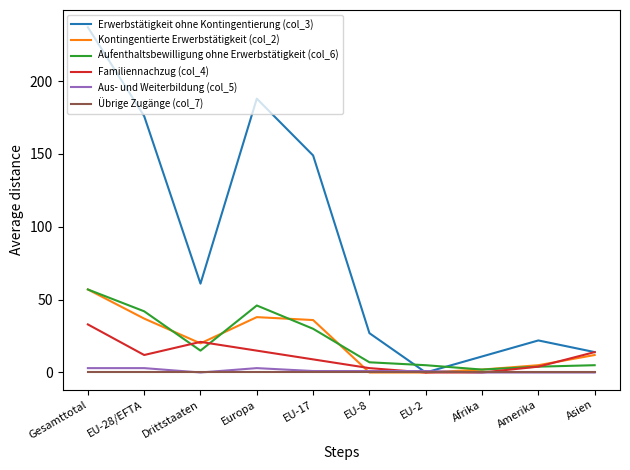

Does the chart have visible grid lines?

No